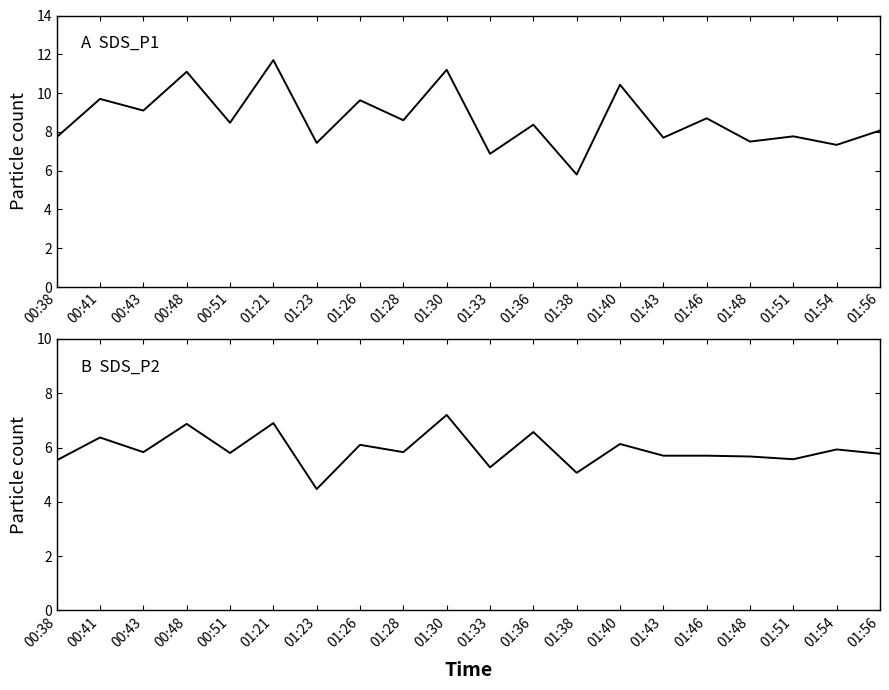

At how many categories does at least one series exceed 7?

18